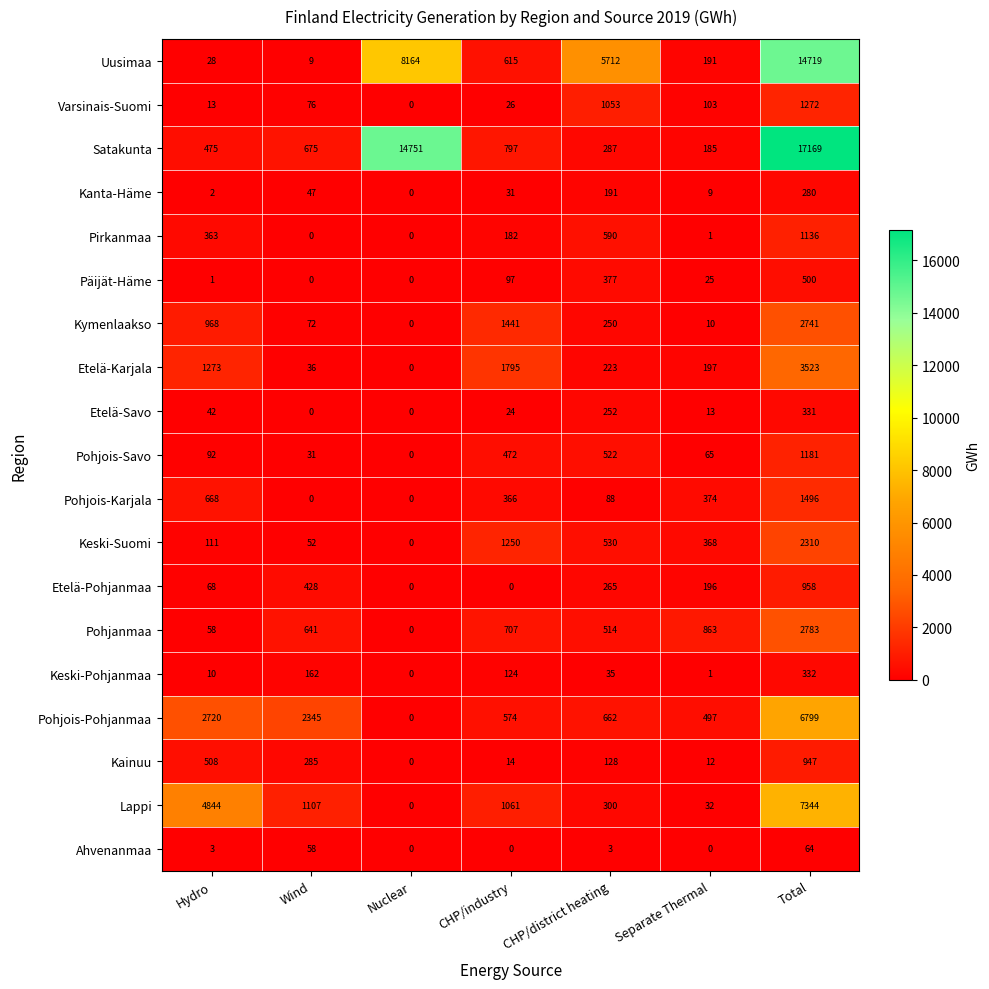

At which category does the chart reach its peak across all series?

Total